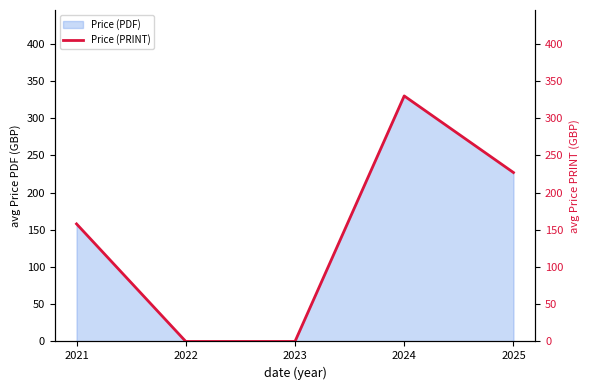

List the labels in order of value, smallest first.

2022, 2023, 2021, 2025, 2024